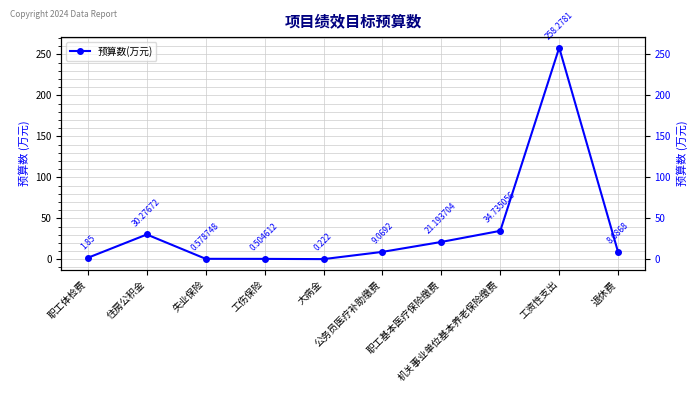

The value at 公务员医疗补助缴费 is 9.1. True or false?

True